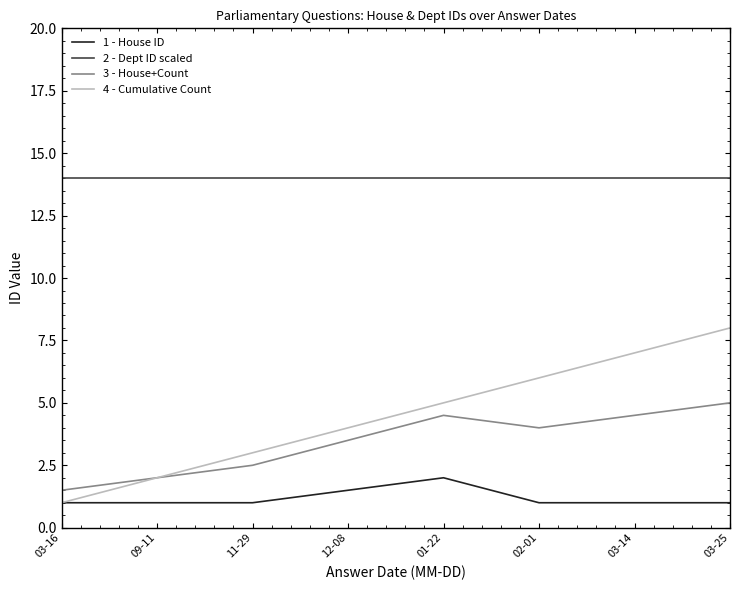

What is the smallest value displayed?

1.0